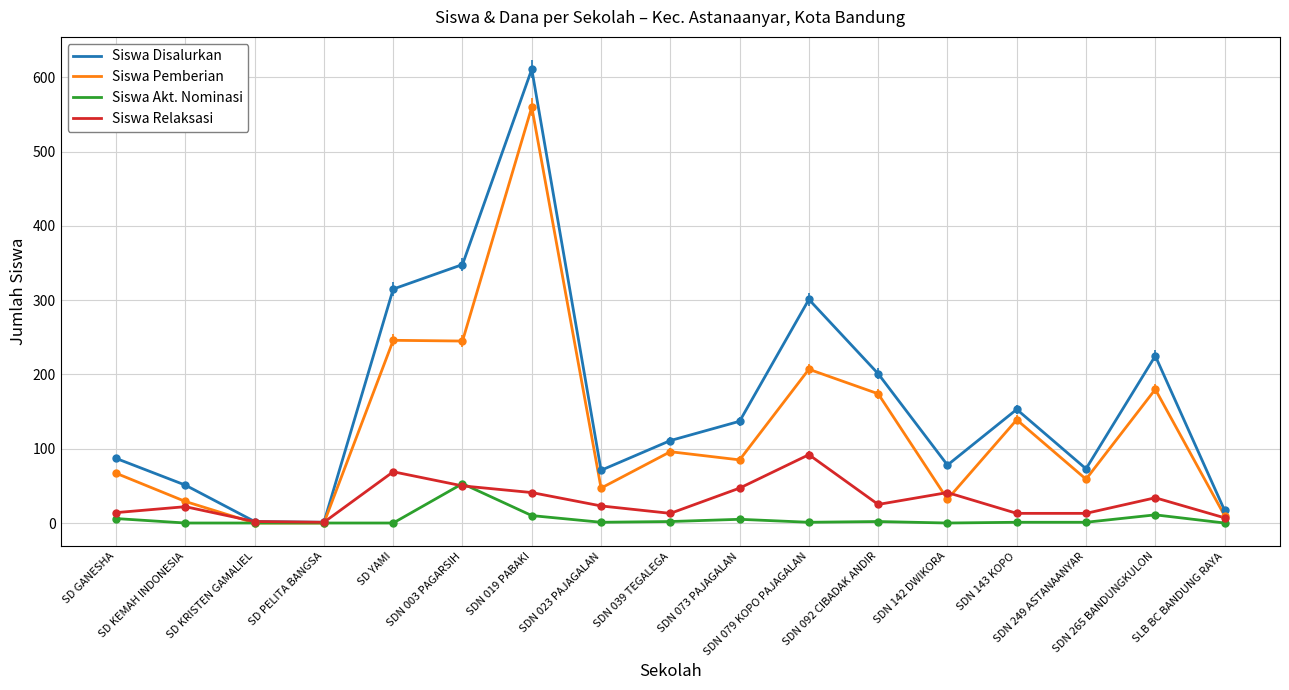

Which series has the widest spread of values?

Siswa Disalurkan